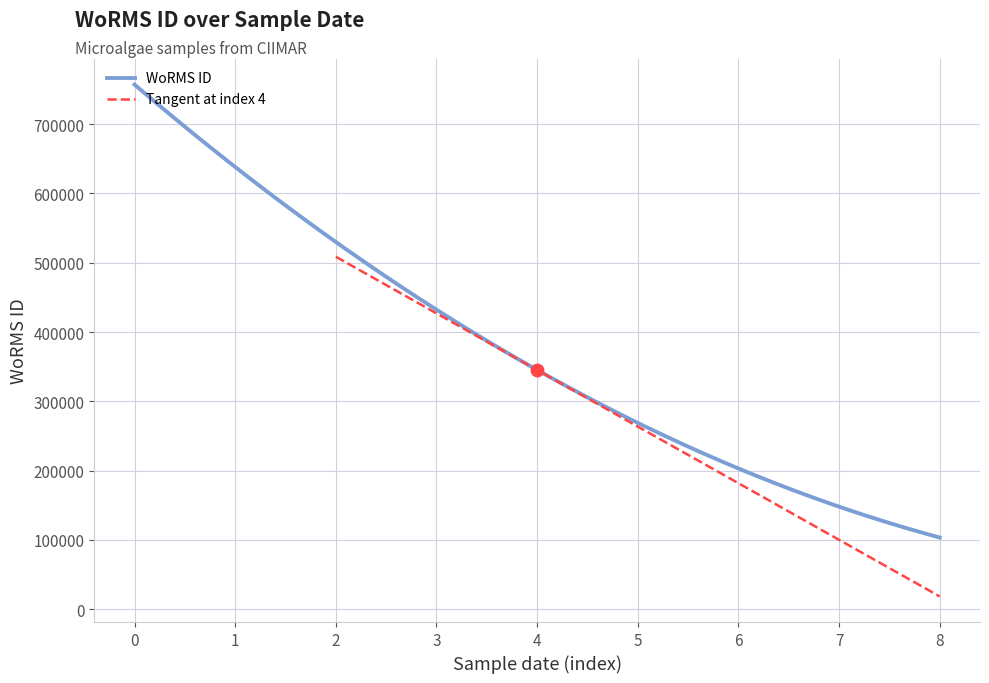

What is the lowest value of the WoRMS ID series?

103373.1